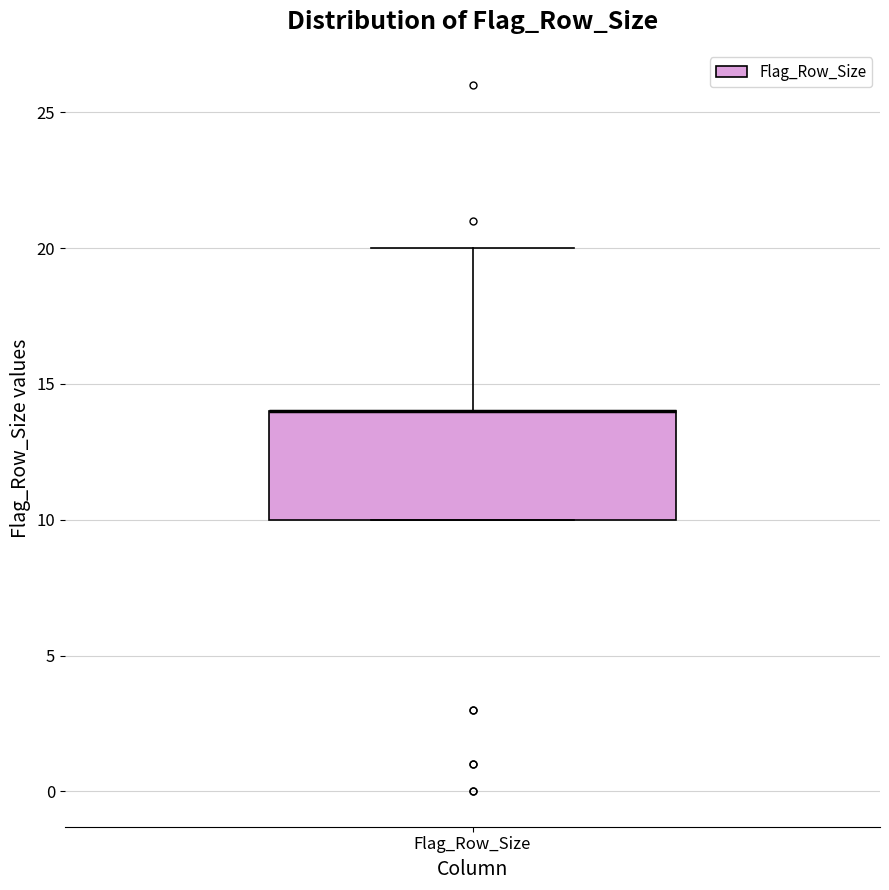

Where is the upper edge of the box for Flag_Row_Size on the y-axis? The values are not printed on the chart, so give them approximately, as read against the axis.

14